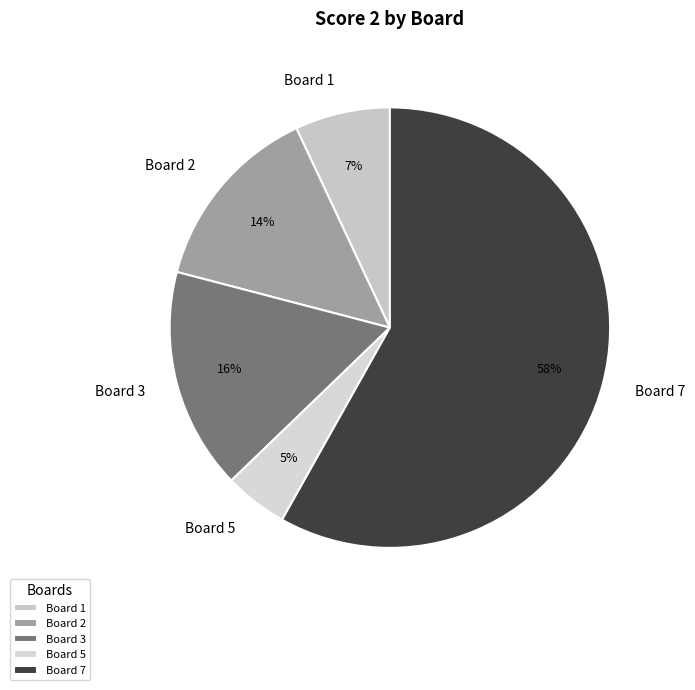

Is the sum of Board 2 and Board 5 greater than half?

No